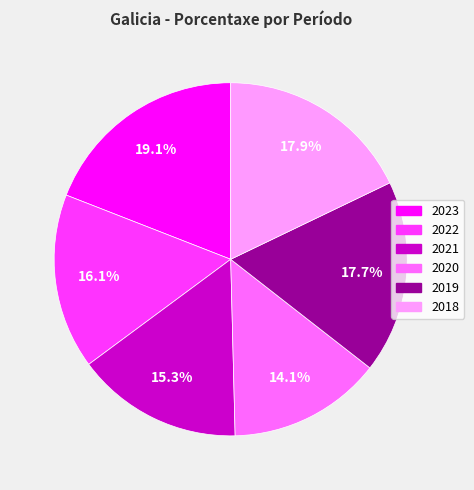

Approximately how many times larger is the value at 2021 compared to 2018?

0.9